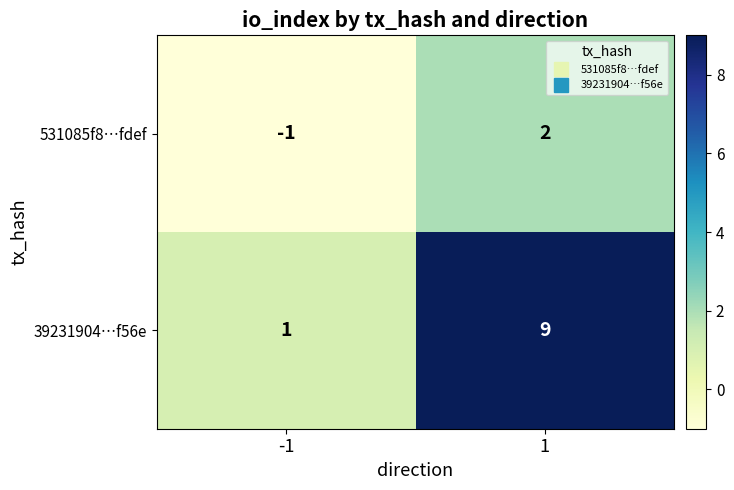

True or false: 531085f8…fdef has a value of 1 at 1.

False